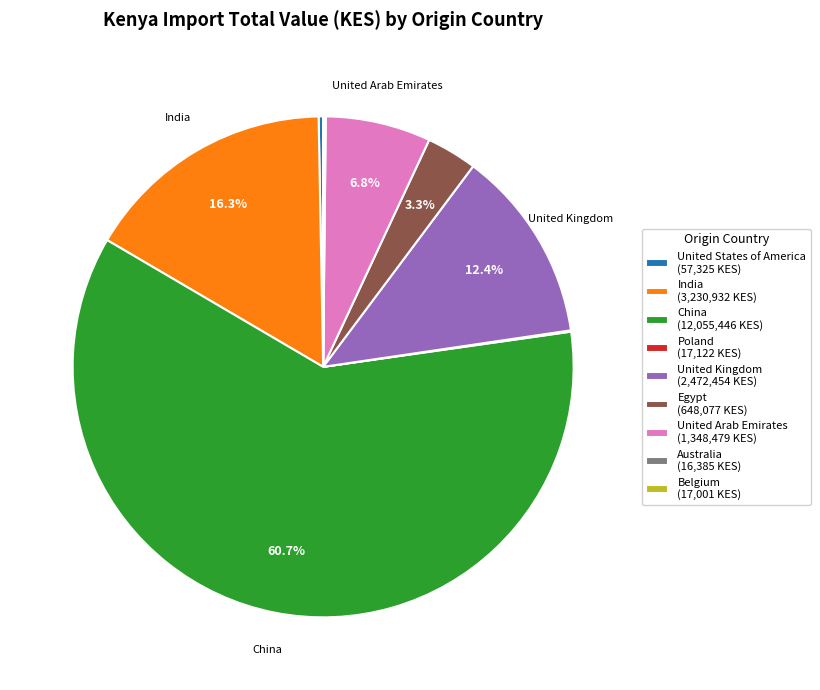

How much of the chart is everything except Egypt (648,077 KES)?

96.7%